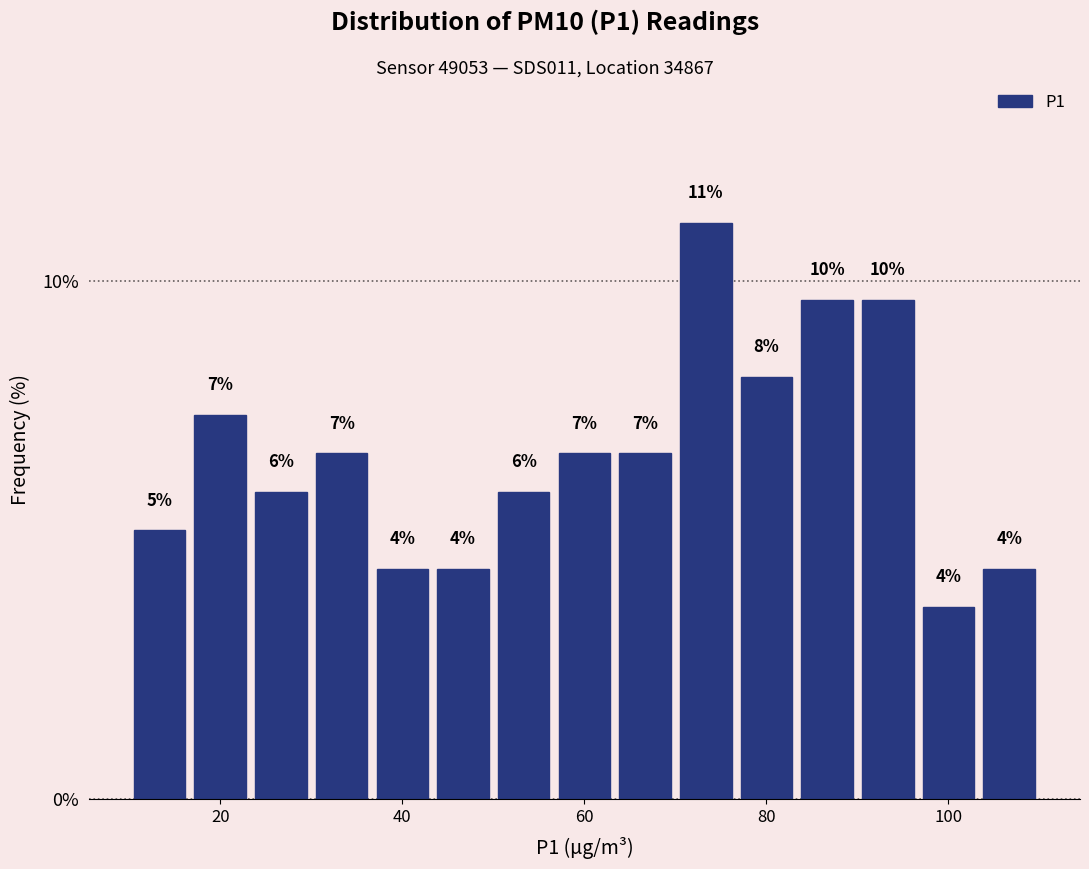

Read against the x-axis, roughly where is the centre of the tallest bar?

74